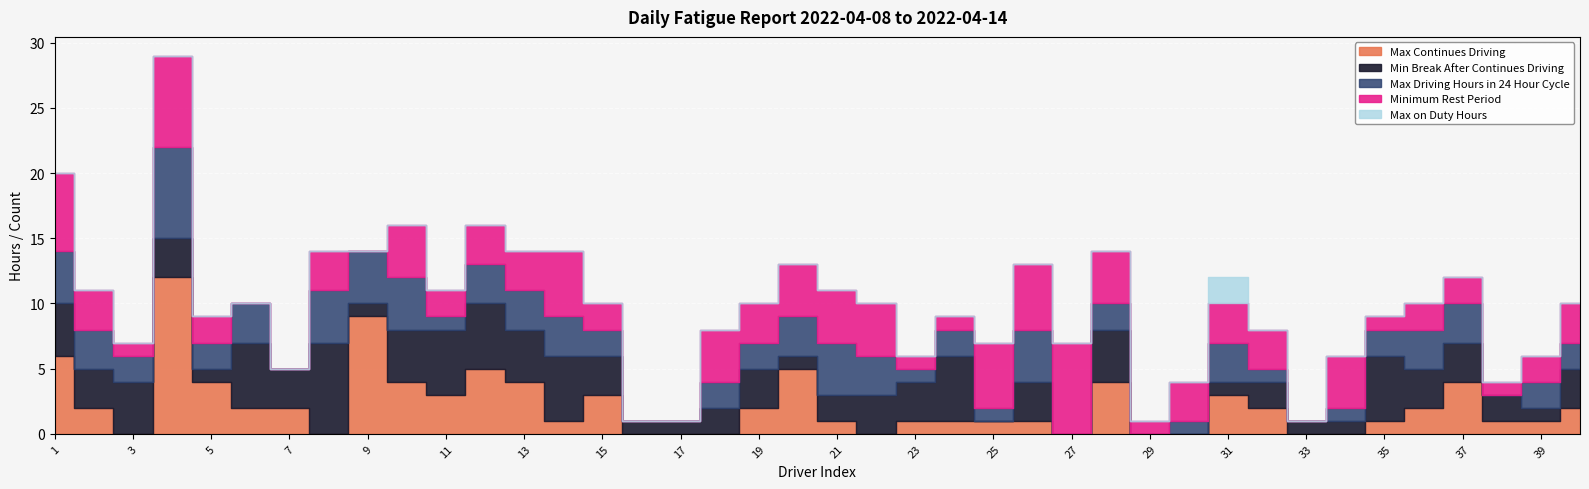

How many data points in Min Break After Continues Driving are less than 3?

17